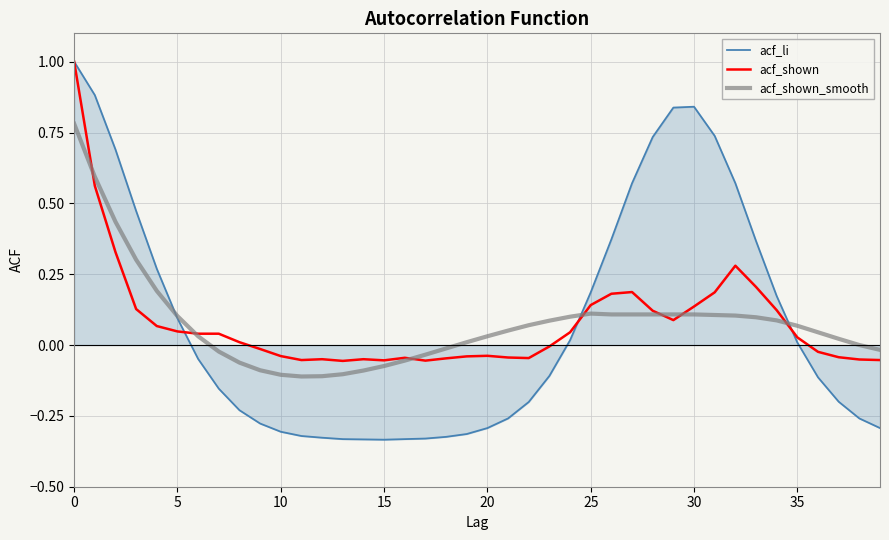

Which series has the largest range (max minus min)?

acf_li